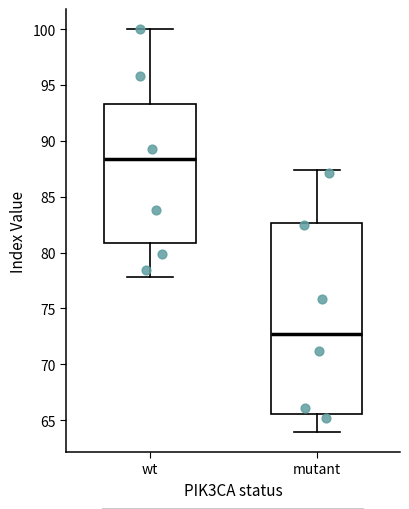

Comparing the boxes themselves (not the whiskers), which one is the tallest?

mutant